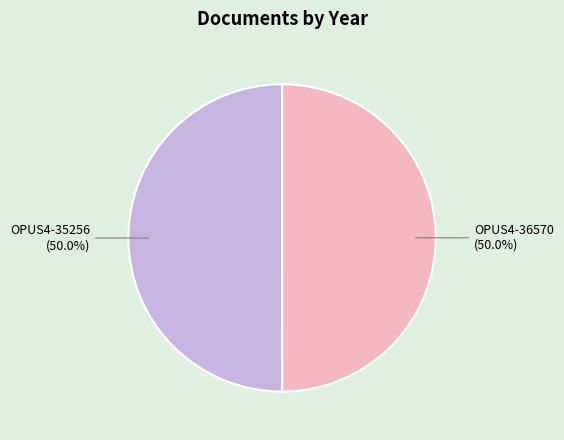

To the nearest percent, what percentage of the pie is OPUS4-36570?

50%